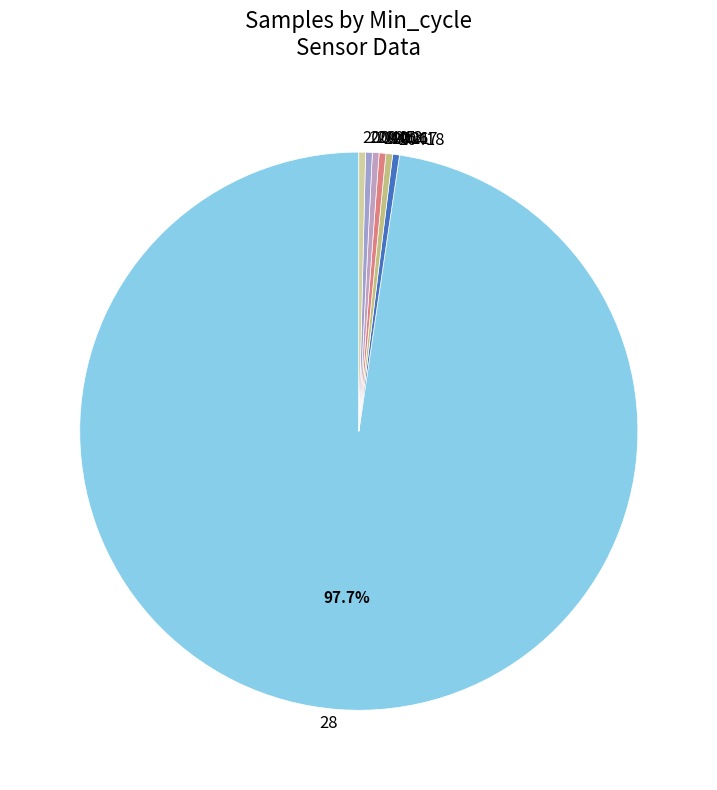

Which slice represents more than half of the pie?

28